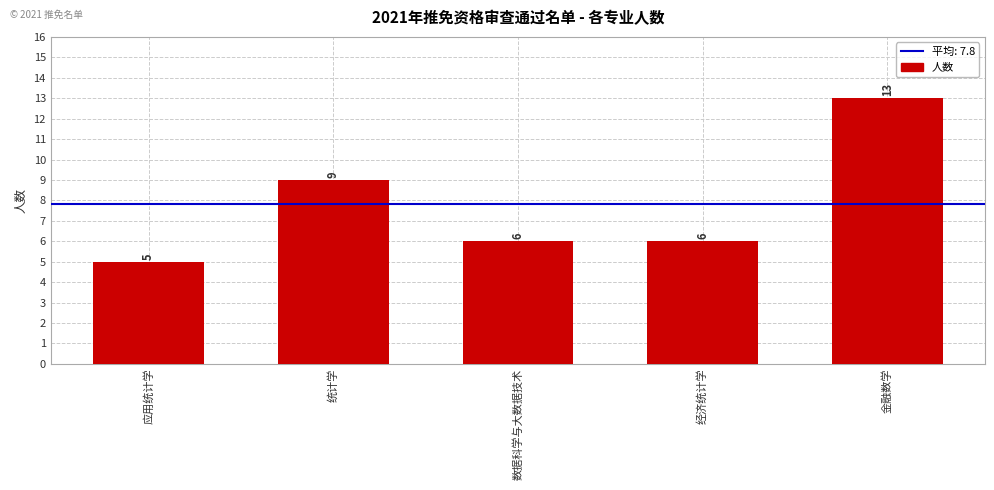

What is the sum of the values at 金融数学 and 经济统计学?

19